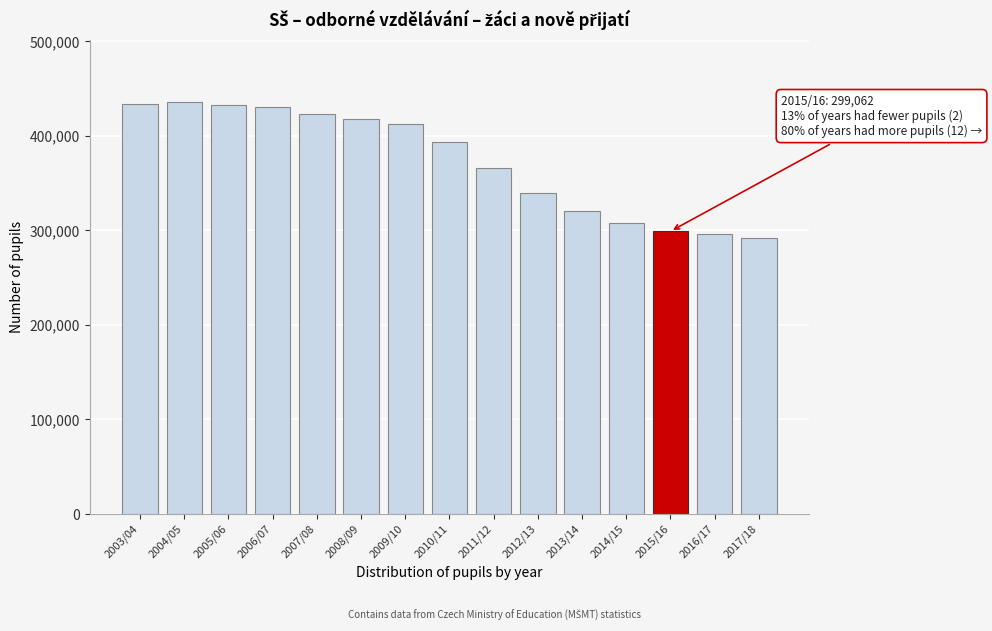

What is the greatest value displayed?

435994